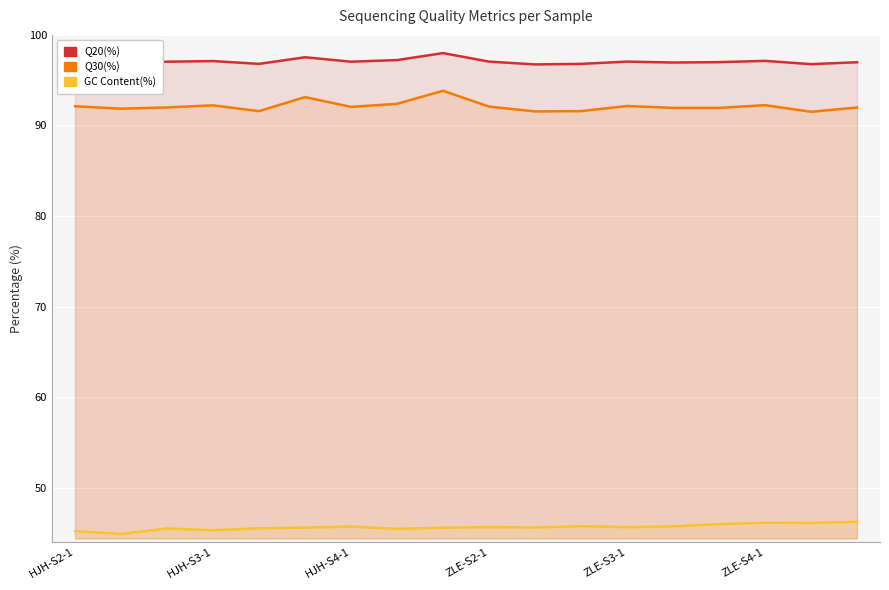

What is the average value of the GC Content(%) series?

45.6